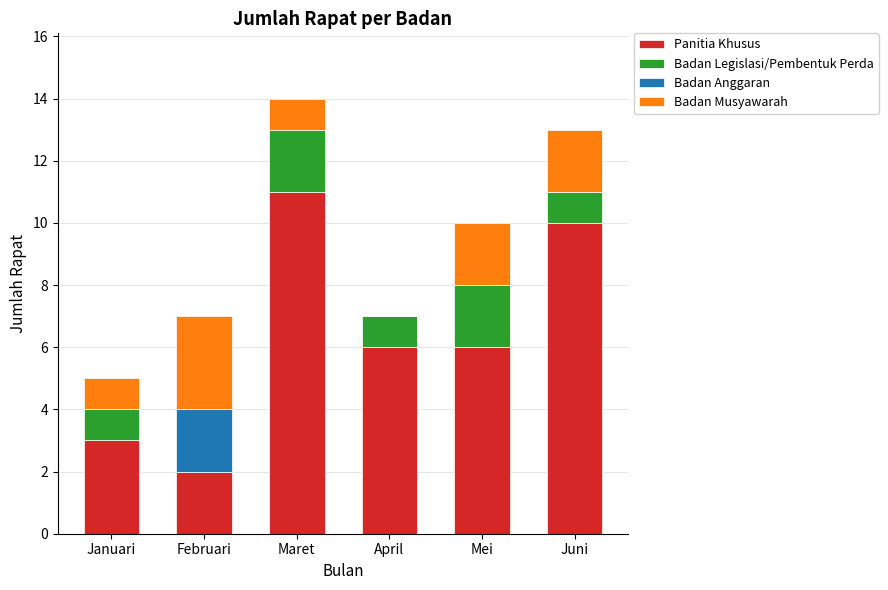

What is the total value across all series at Mei?

10